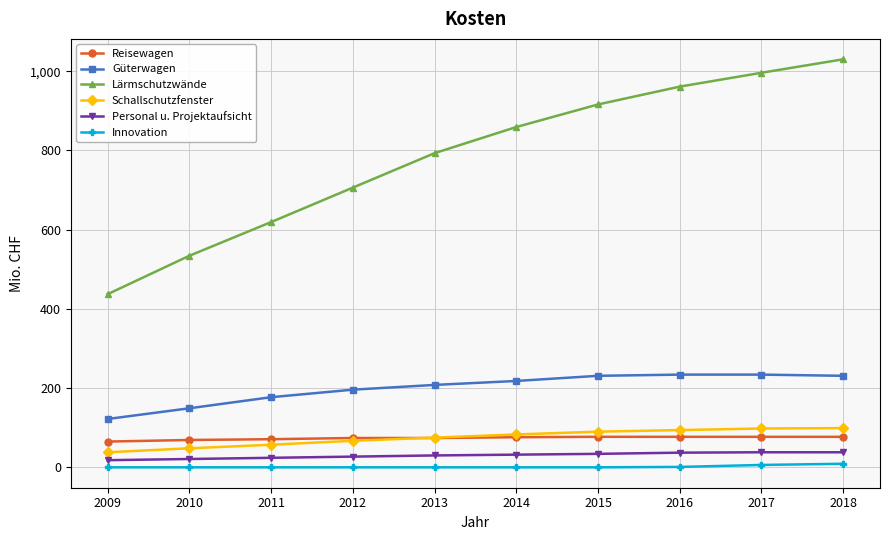

Which series changed the most between 2009 and 2018?

Lärmschutzwände